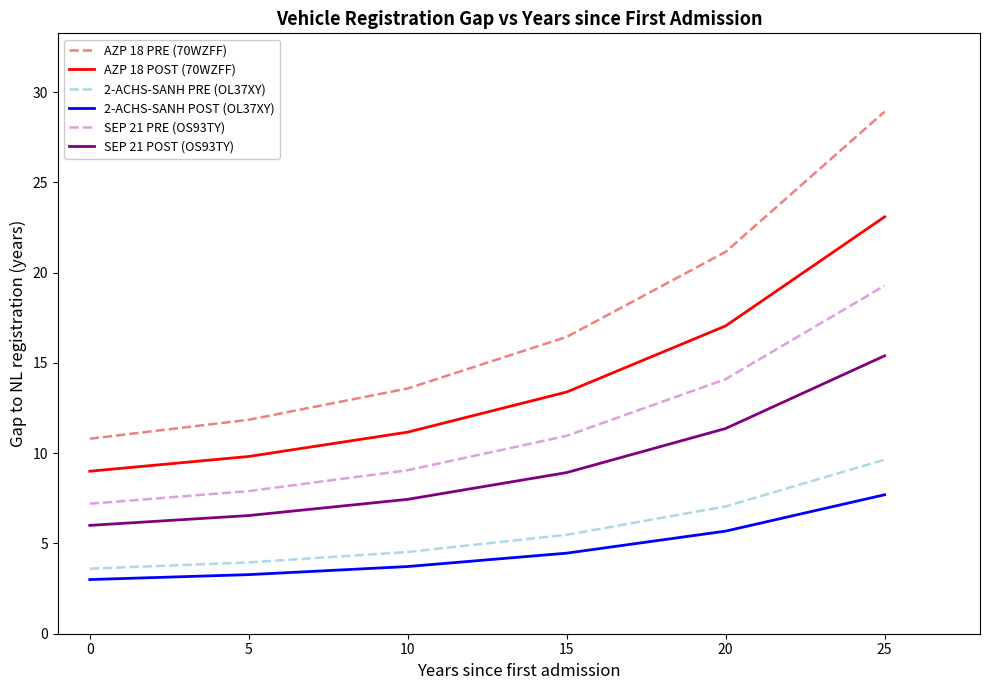

Which series has the largest total across all categories?

AZP 18 PRE (70WZFF)